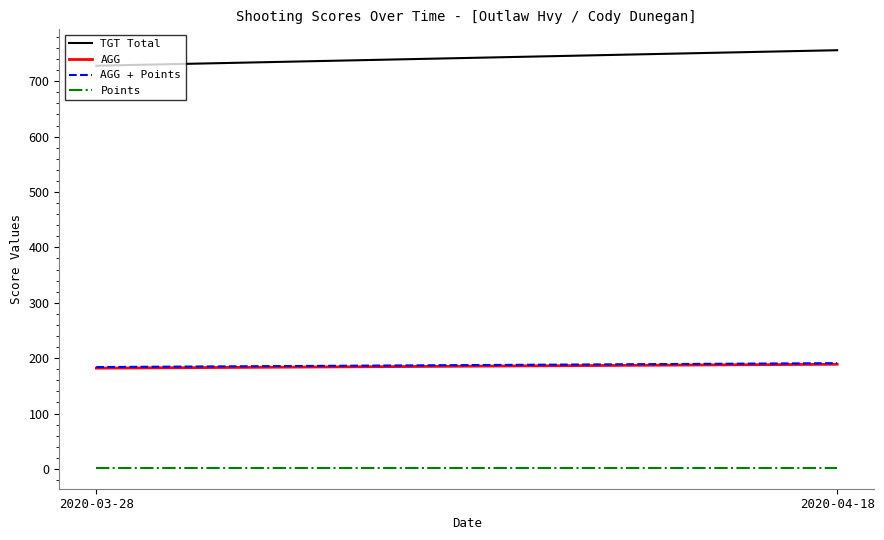

Which series has the largest total across all categories?

TGT Total